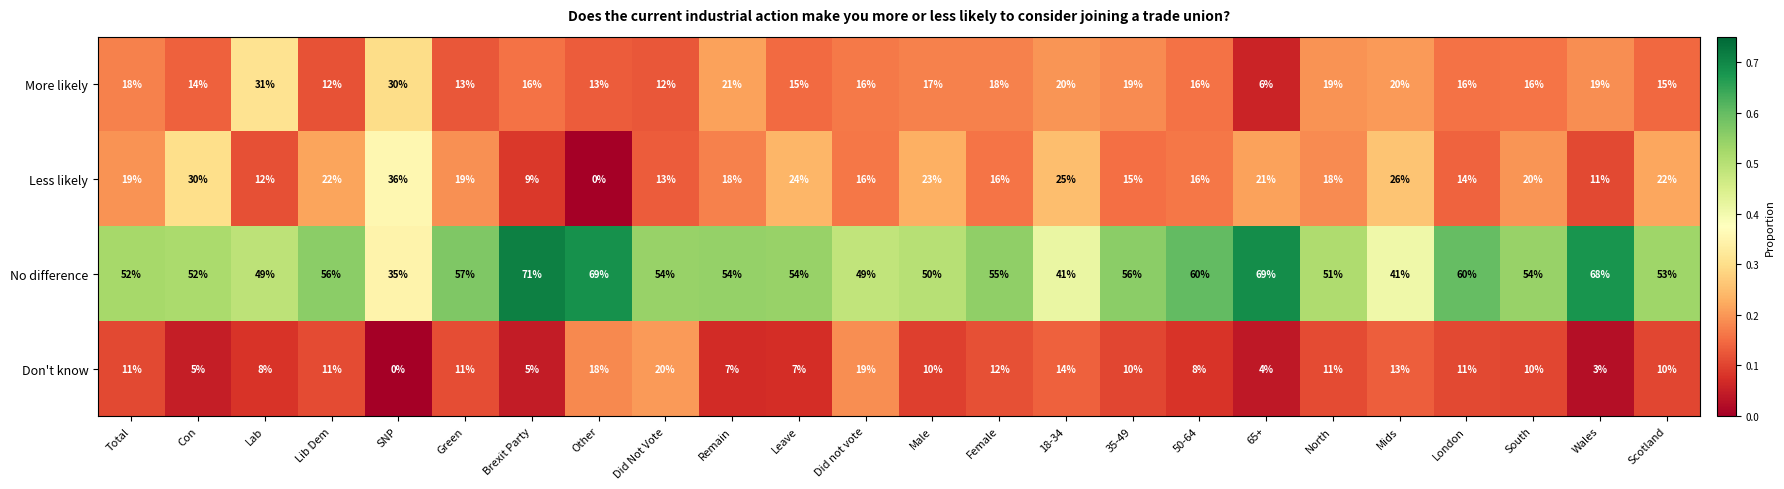

What is the difference between the More likely values at Did Not Vote and Total?

6